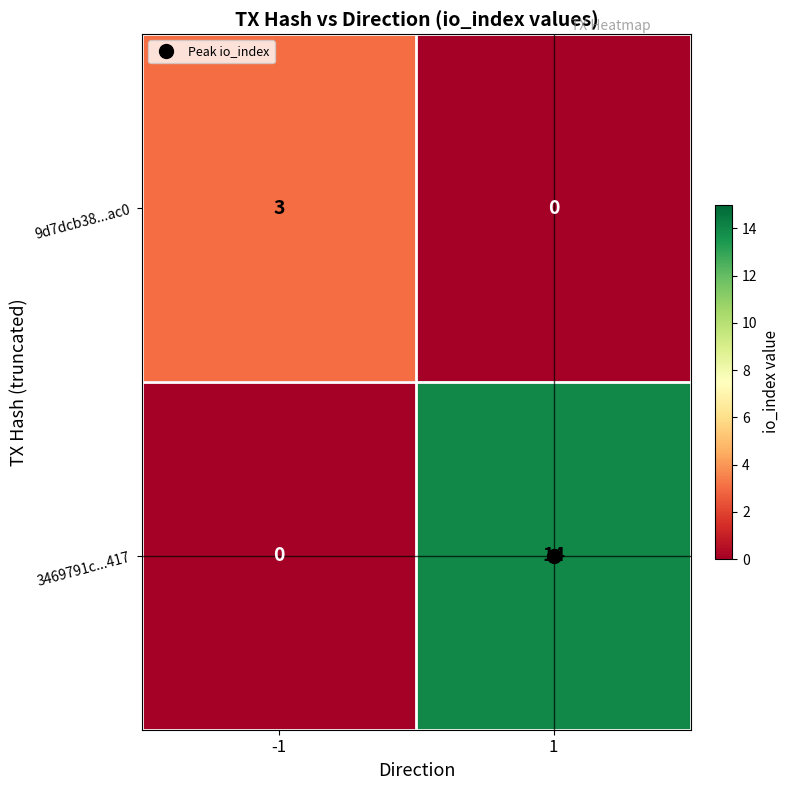

How many values in the 9d7dcb38...ac0 series are below 3?

1